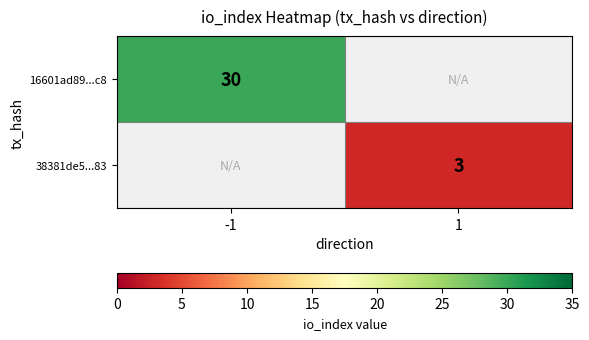

Is the value of 16601ad89...c8 at -1 greater than the value of 38381de5...83 at 1?

Yes